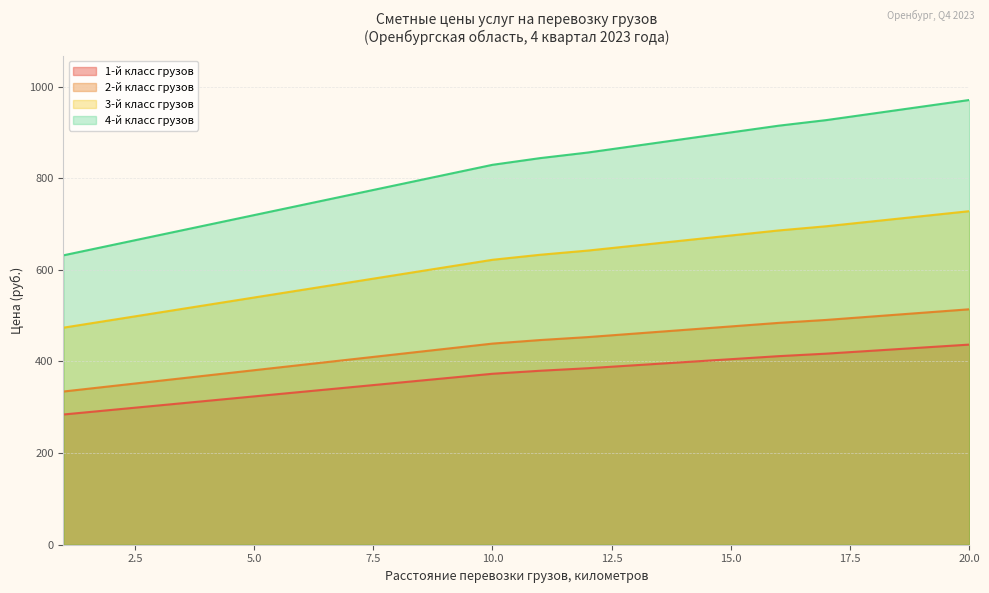

How many values in the 3-й класс грузов series exceed 632?

10